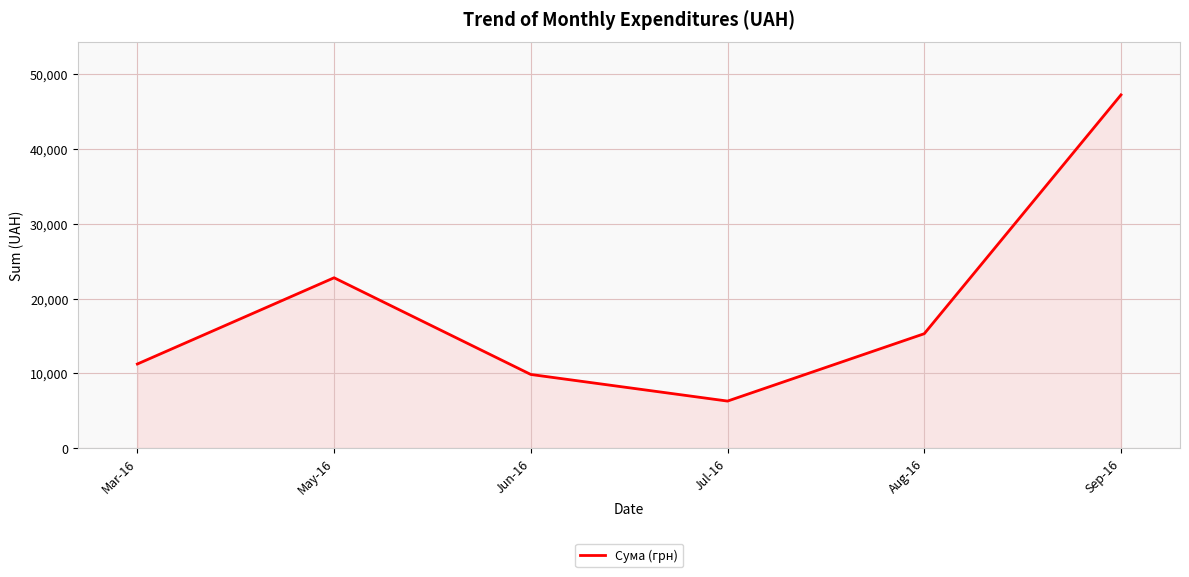

What is the sum of the values at Jul-16 and Aug-16?

21586.0